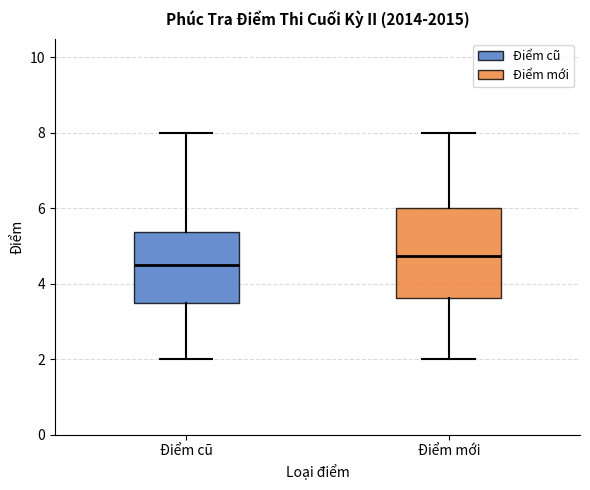

Where does the median line of the box for Điểm cũ sit on the y-axis? The values are not printed on the chart, so give them approximately, as read against the axis.

4.6